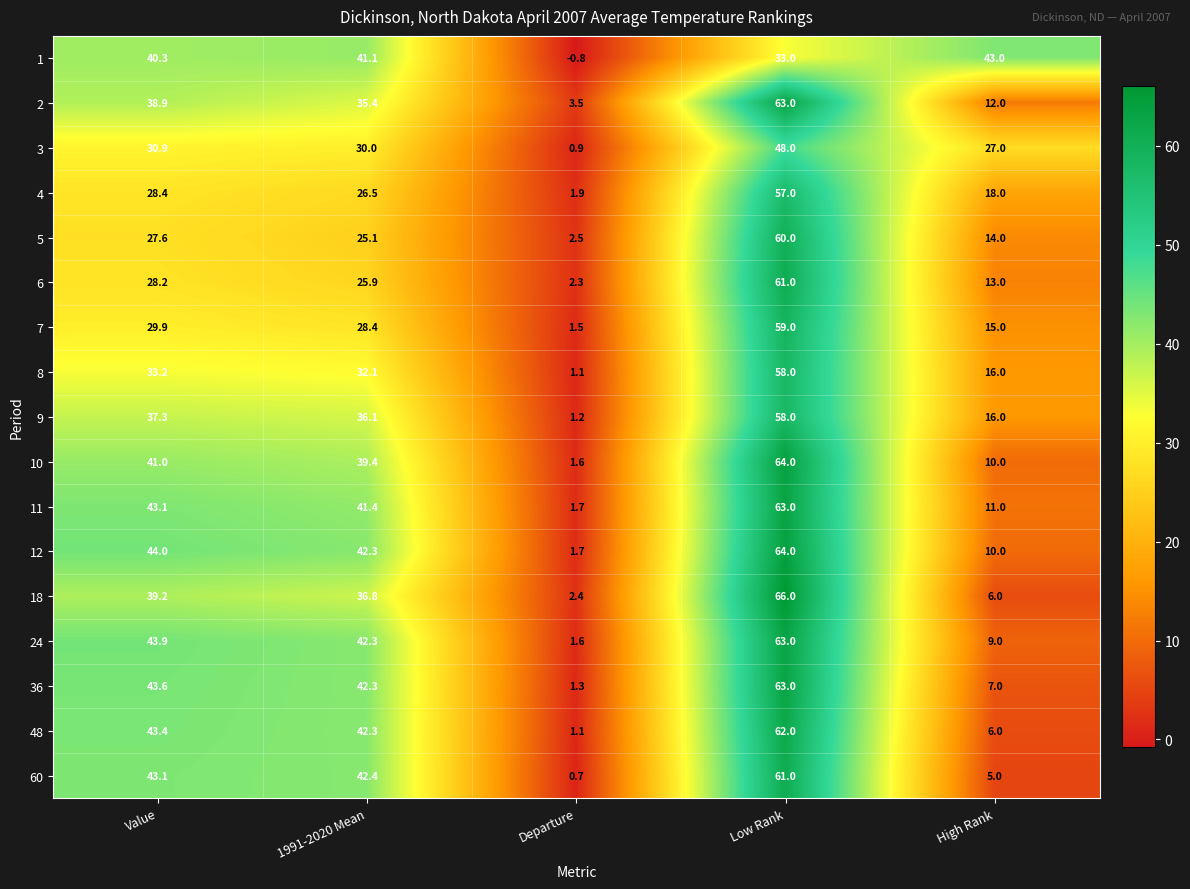

What is the sum of the 7 values at Departure and High Rank?

16.5